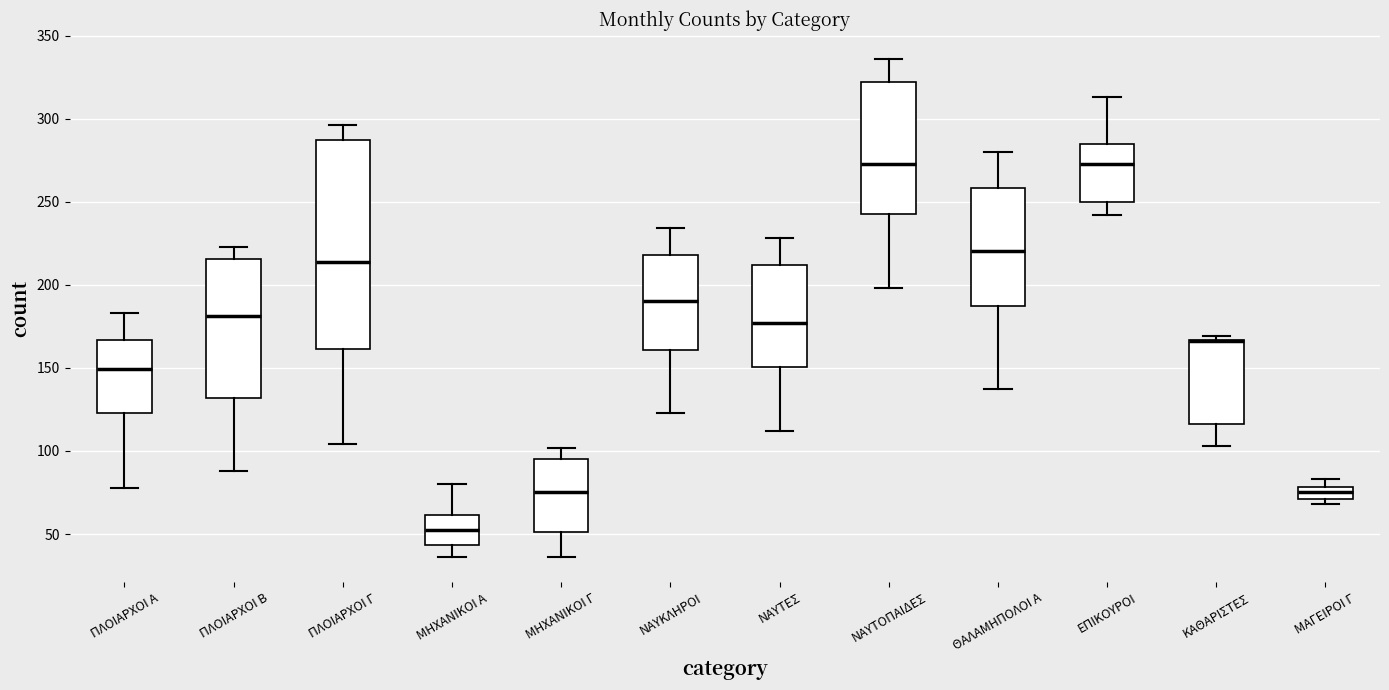

Where is the lower edge of the box for ΚΑΘΑΡΙΣΤΕΣ on the y-axis? The values are not printed on the chart, so give them approximately, as read against the axis.

115